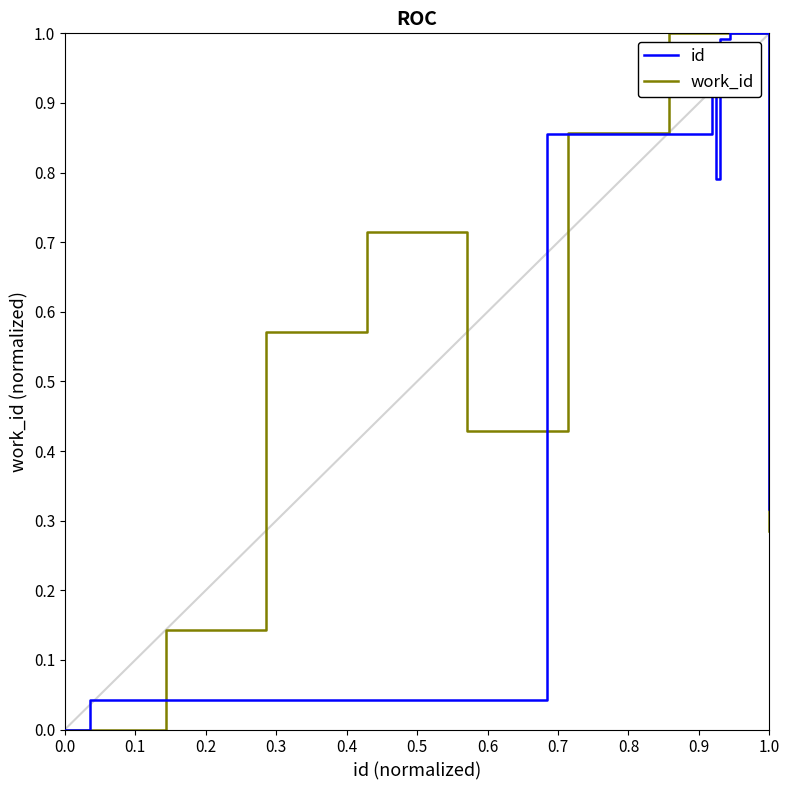

At which category is the sum across all series the highest?

0.6